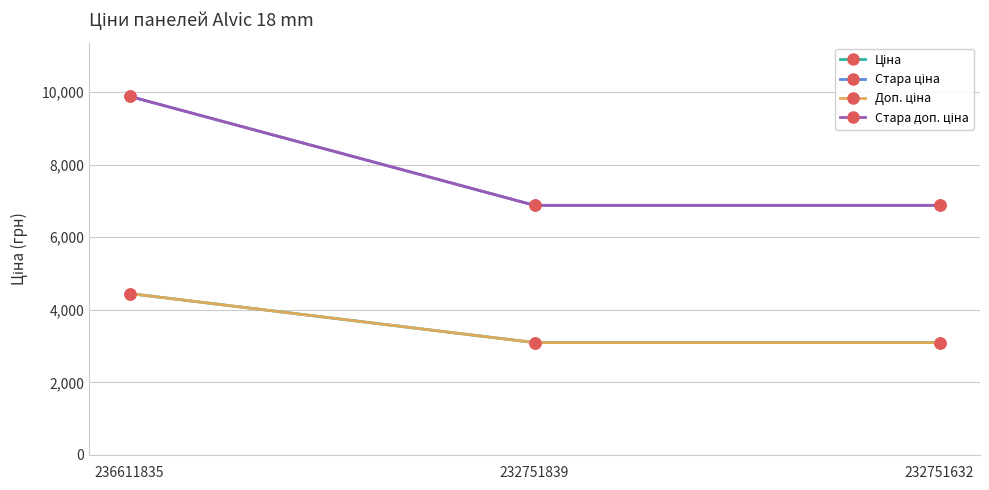

Is this an area chart (filled region under the line)?

No